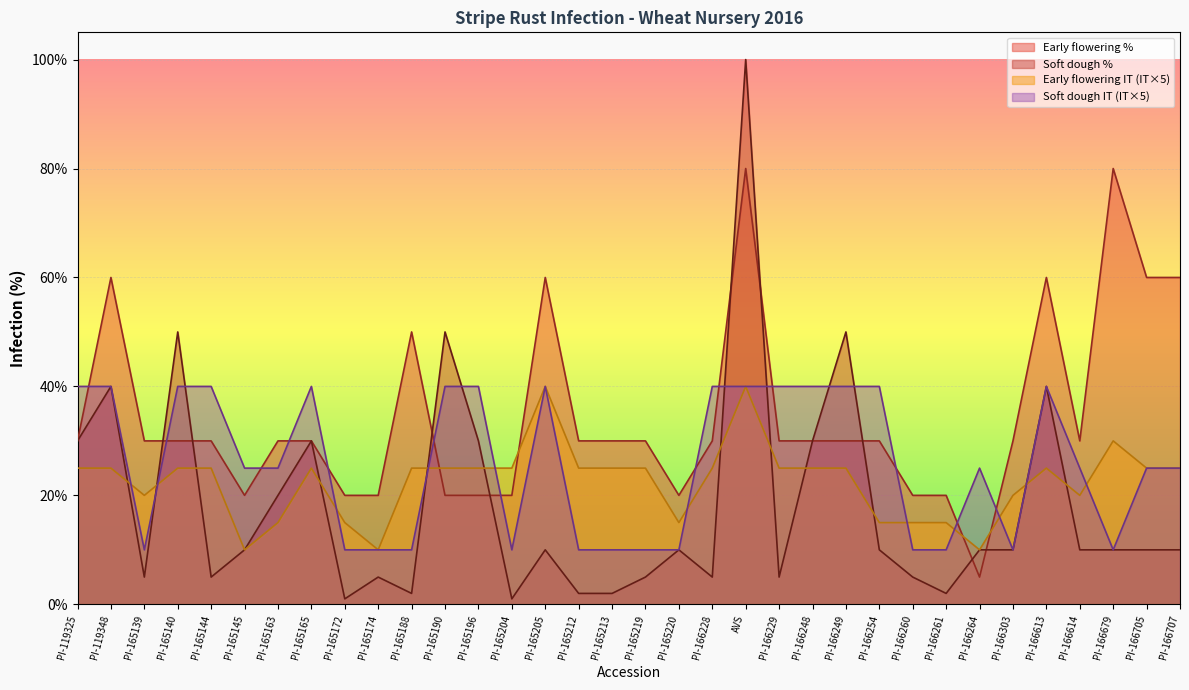

True or false: Early flowering % has a value of 45 at PI-165144.

False